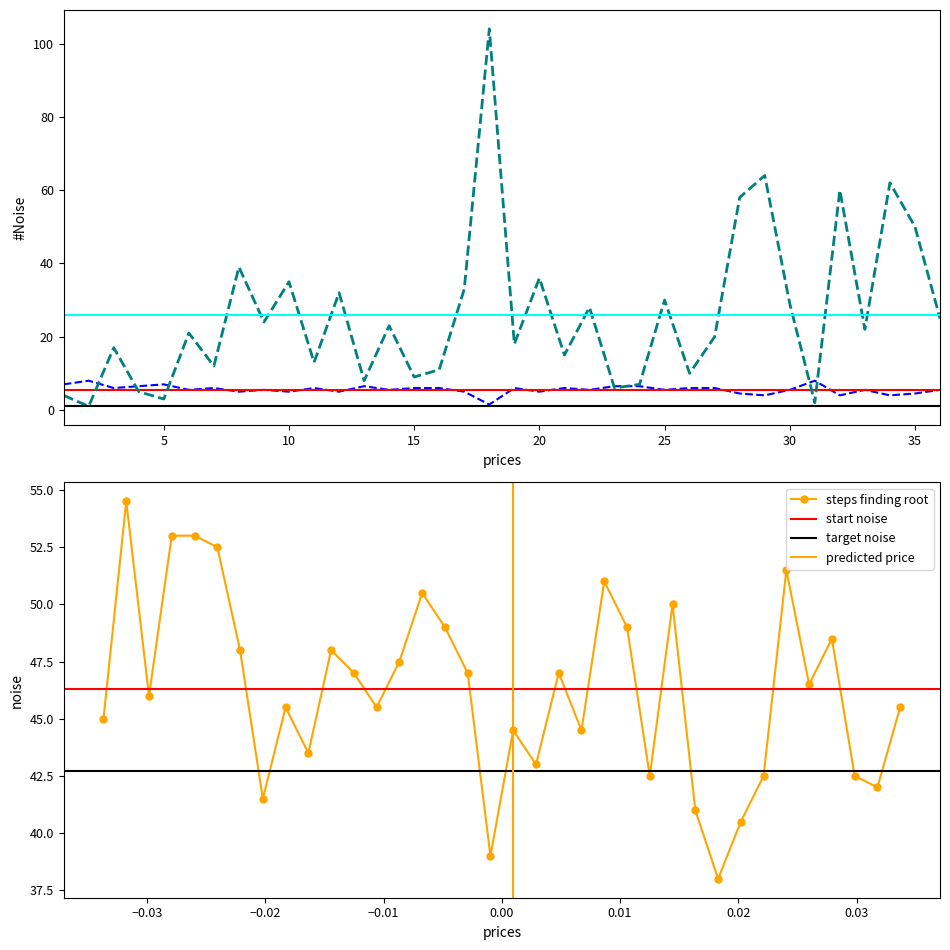

In steps finding root, how many points are lower than both neighbors (excluding endpoints)?

11